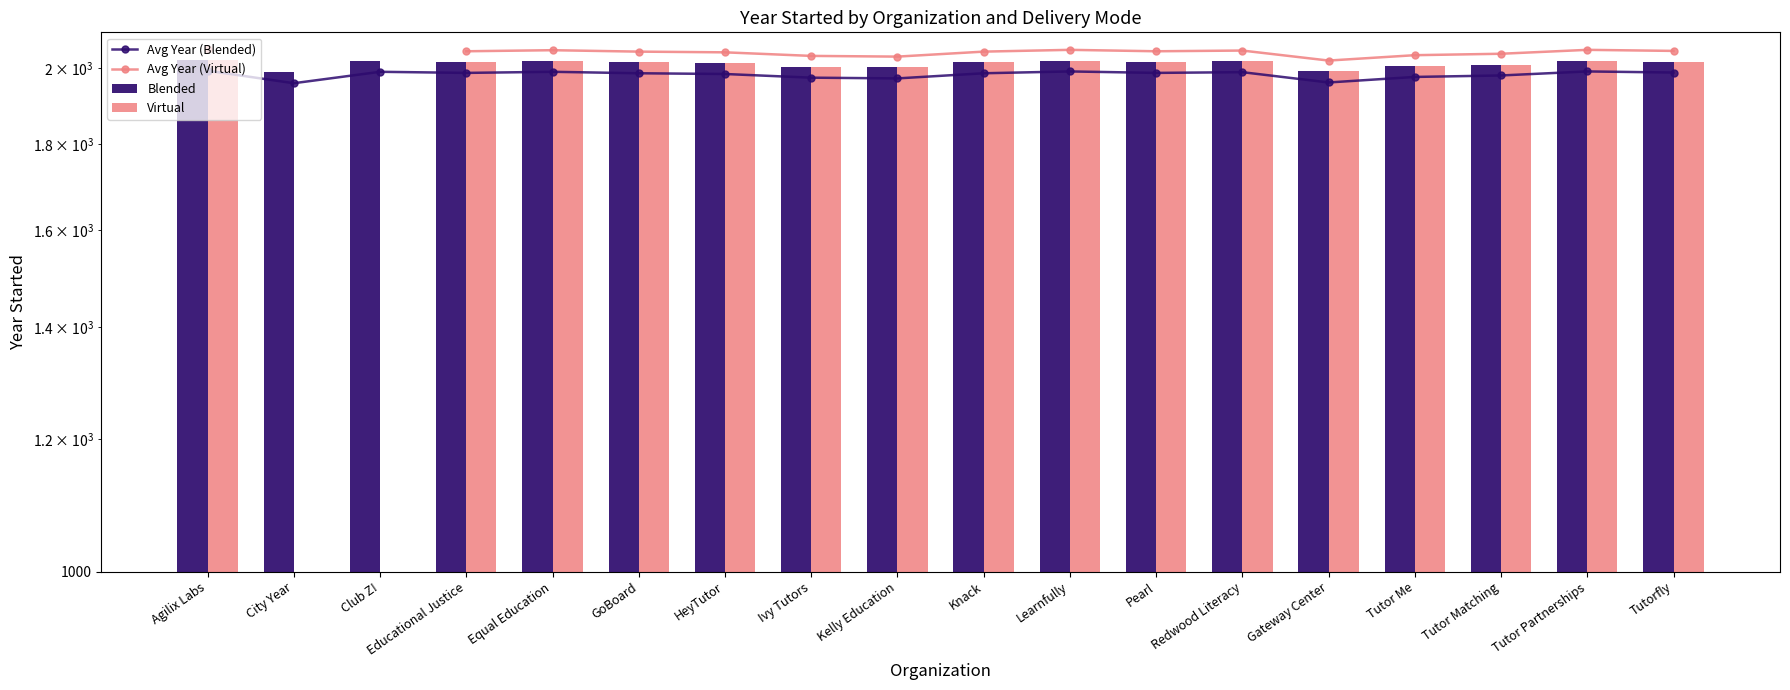

How many categories are shown in the chart?

18